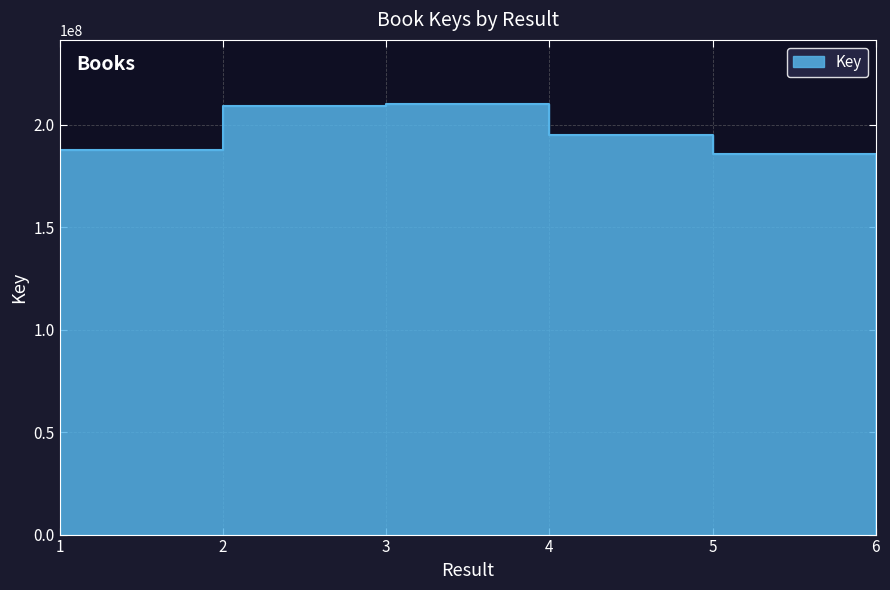

Does the chart have visible grid lines?

Yes